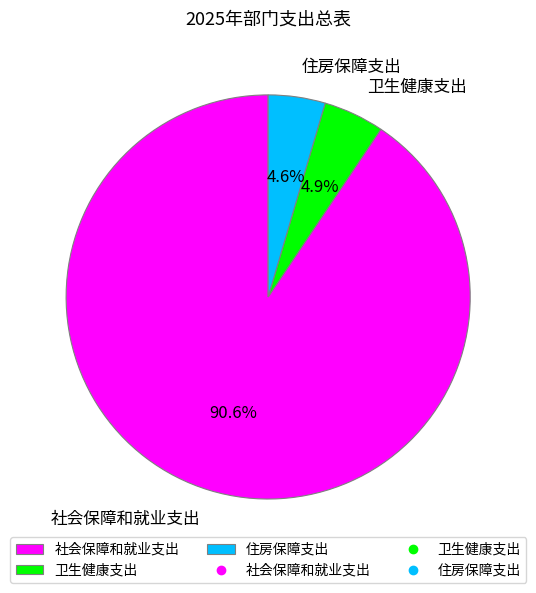

What percentage is the 住房保障支出 slice, to the nearest percent?

5%